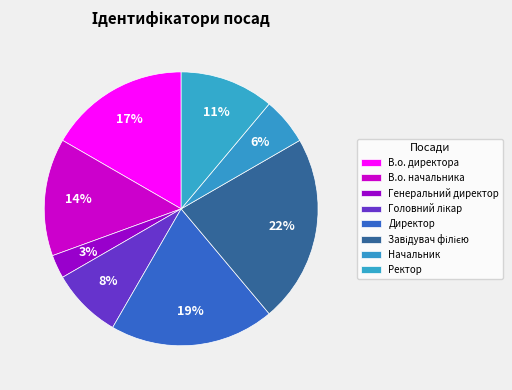

Rank the categories by value from highest to lowest.

Завідувач філією, Директор, В.о. директора, В.о. начальника, Ректор, Головний лікар, Начальник, Генеральний директор